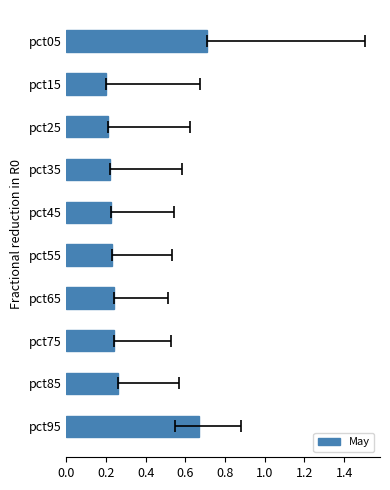

Reading right to left, transcribe all the data shown in this chart.

0.7	0.2	0.2	0.2	0.2	0.2	0.2	0.2	0.3	0.7